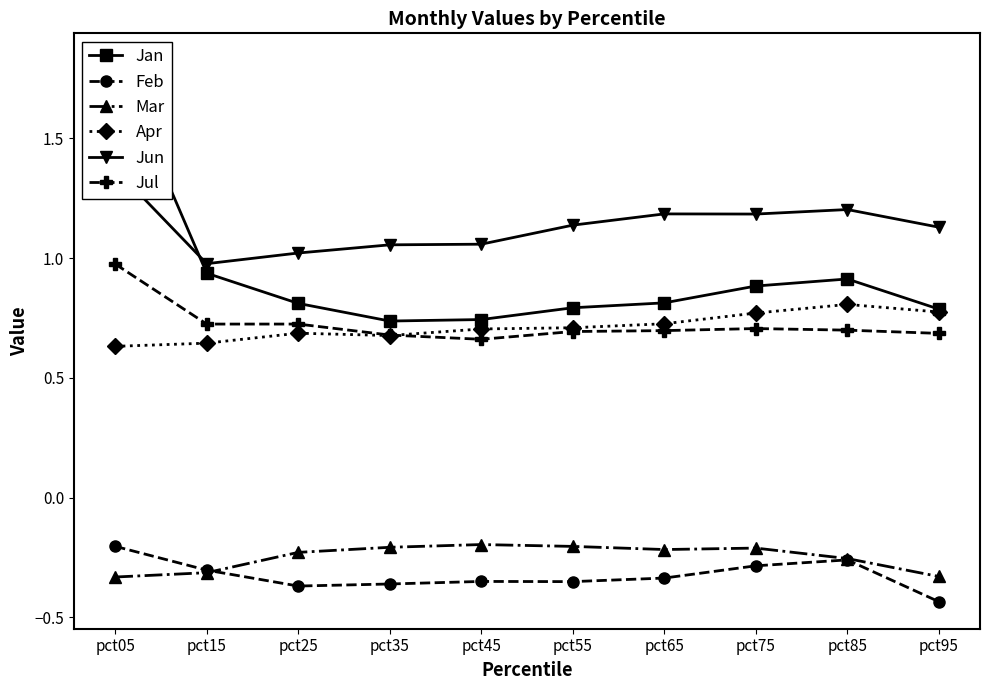

Reading left to right, list all the values displayed in this chart.

Jan: 1.8	0.9	0.8	0.7	0.7	0.8	0.8	0.9	0.9	0.8
Feb: -0.2	-0.3	-0.4	-0.4	-0.3	-0.4	-0.3	-0.3	-0.3	-0.4
Mar: -0.3	-0.3	-0.2	-0.2	-0.2	-0.2	-0.2	-0.2	-0.3	-0.3
Apr: 0.6	0.6	0.7	0.7	0.7	0.7	0.7	0.8	0.8	0.8
Jun: 1.4	1.0	1.0	1.1	1.1	1.1	1.2	1.2	1.2	1.1
Jul: 1.0	0.7	0.7	0.7	0.7	0.7	0.7	0.7	0.7	0.7